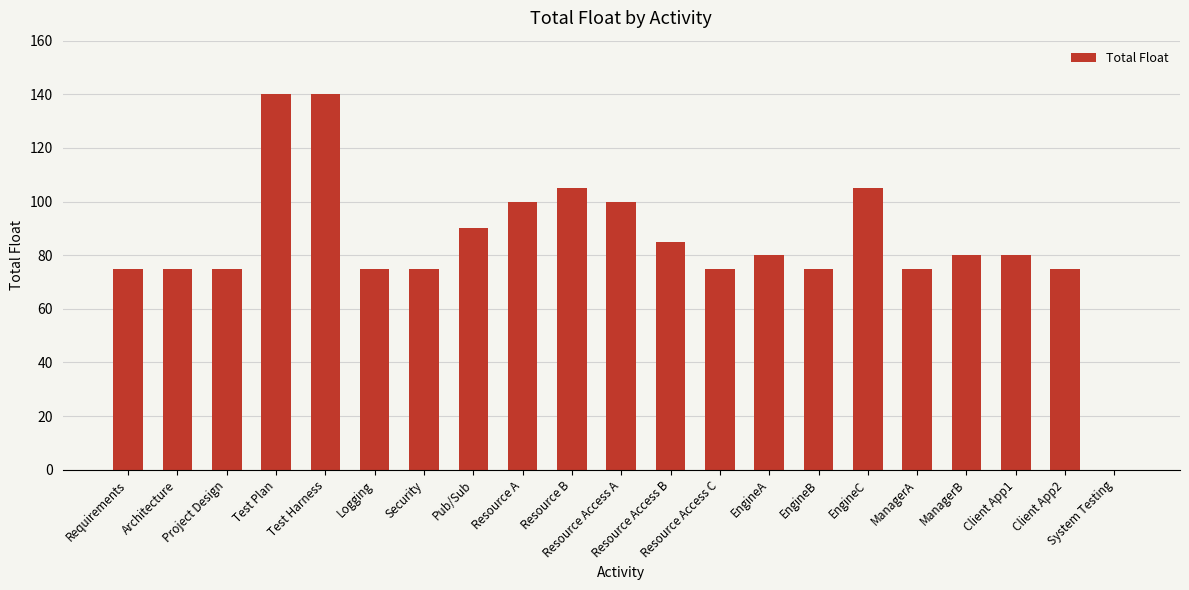

What is the difference between the values at Resource B and EngineA?

25